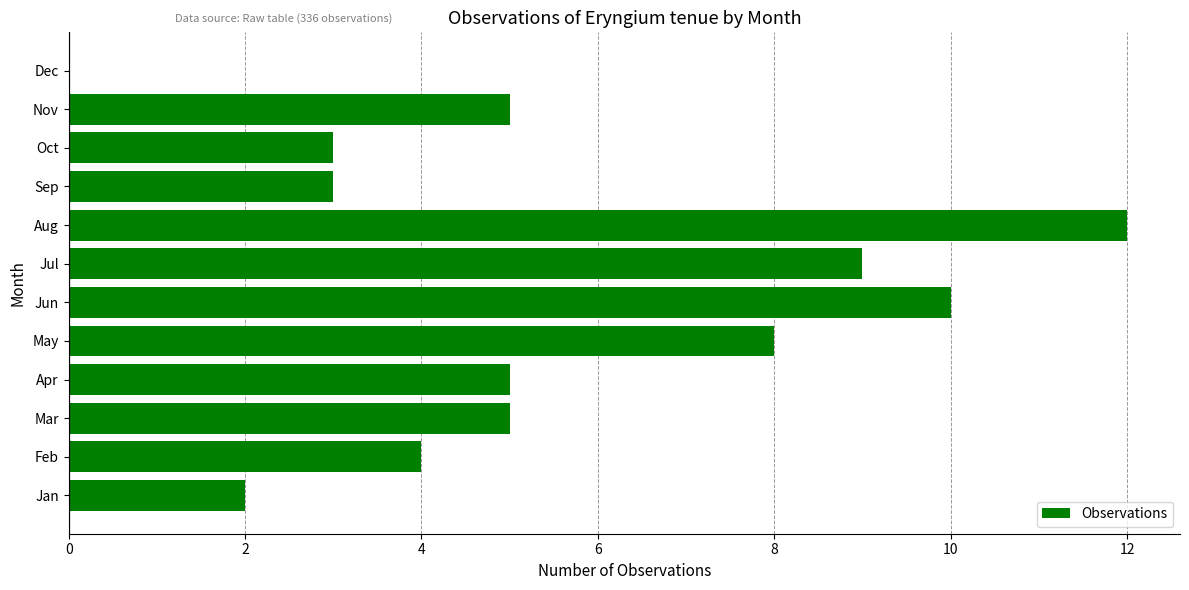

What is the change in value from Jan to May?

+6